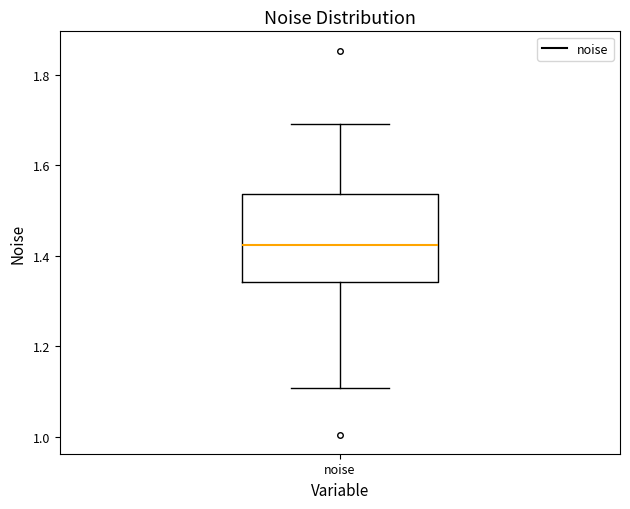

Read this box plot against the y-axis: the position of the median line, the range covered by the box, and the ends of both whiskers. The values are not printed on the chart, so give them approximately, as read against the axis.

median 1.42, box 1.34 to 1.54, whiskers 1.10 to 1.70